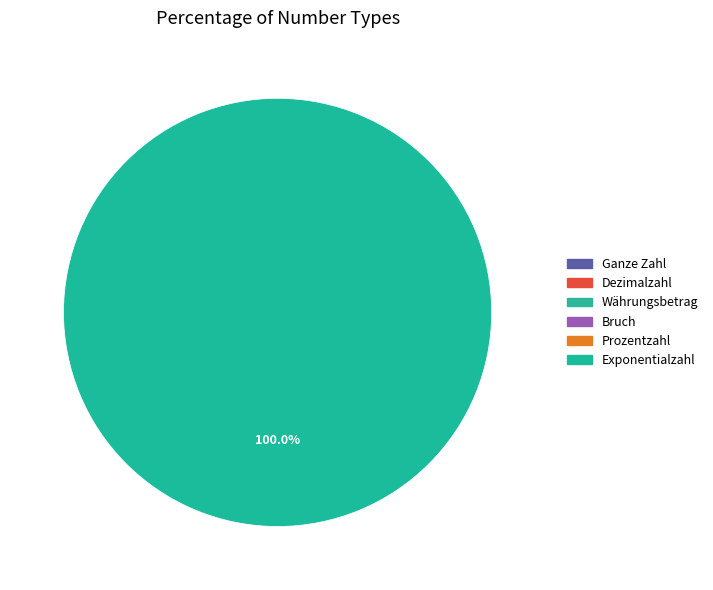

Rank the categories by value from lowest to highest.

Prozentzahl, Bruch, Währungsbetrag, Ganze Zahl, Dezimalzahl, Exponentialzahl